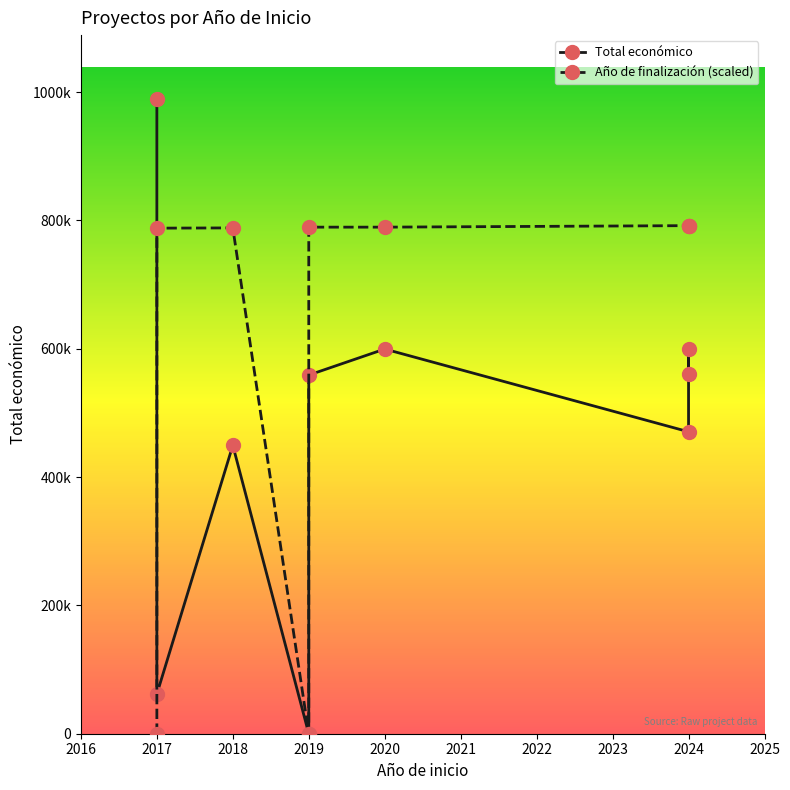

True or false: Total económico and Año de finalización intersect in this chart.

False